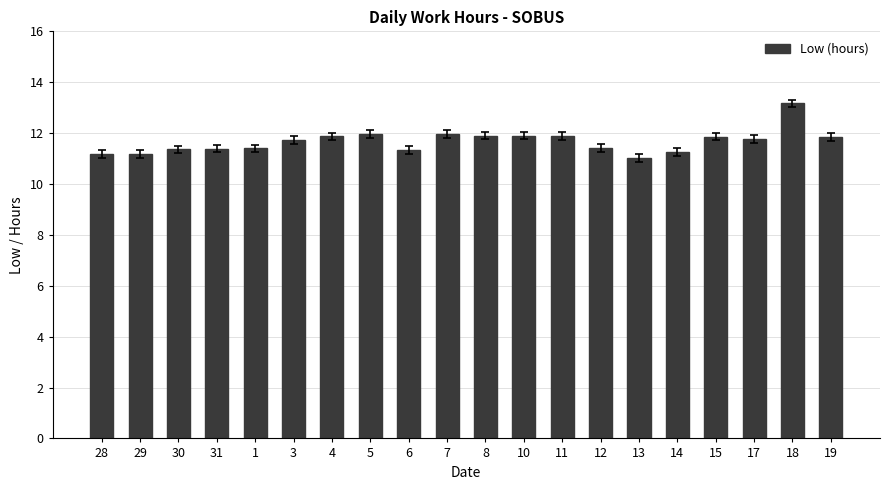

What is the label of the 6th bar from the left?

3